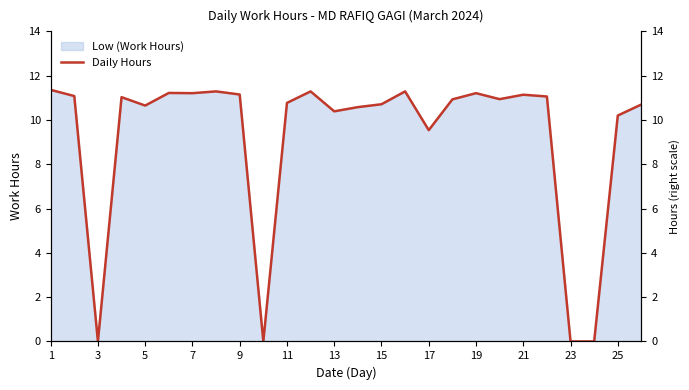

Does the chart have visible grid lines?

No